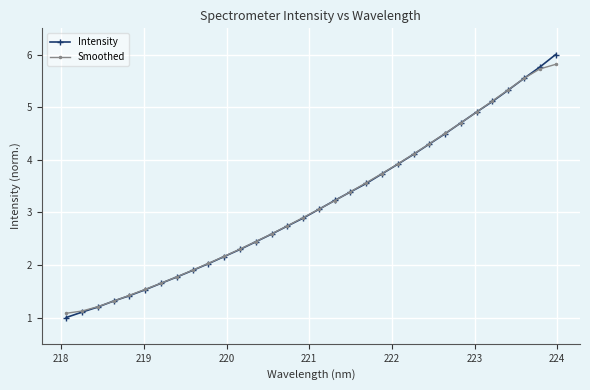

What is the value of the Smoothed point at the 29th from the left?

5.3